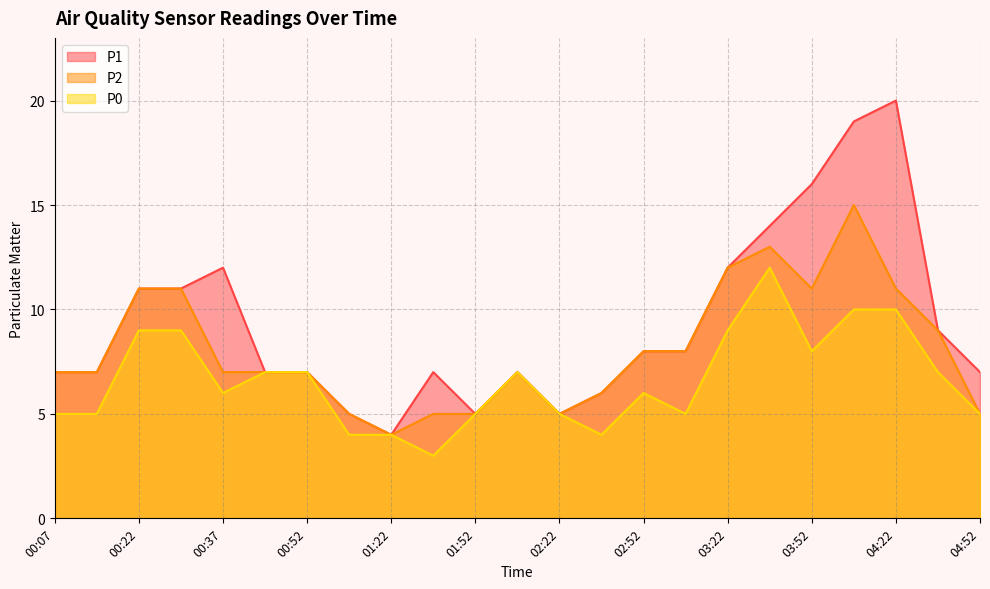

Rank the series by their average value, from highest to lowest.

P1, P2, P0